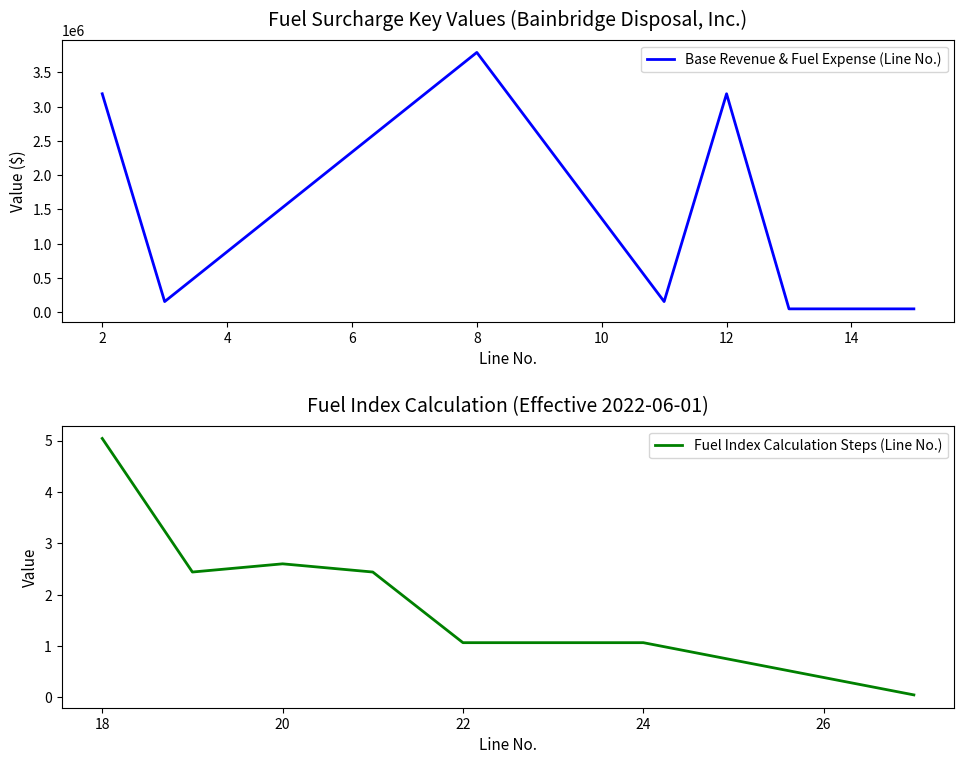

How many lines are shown in the chart?

2